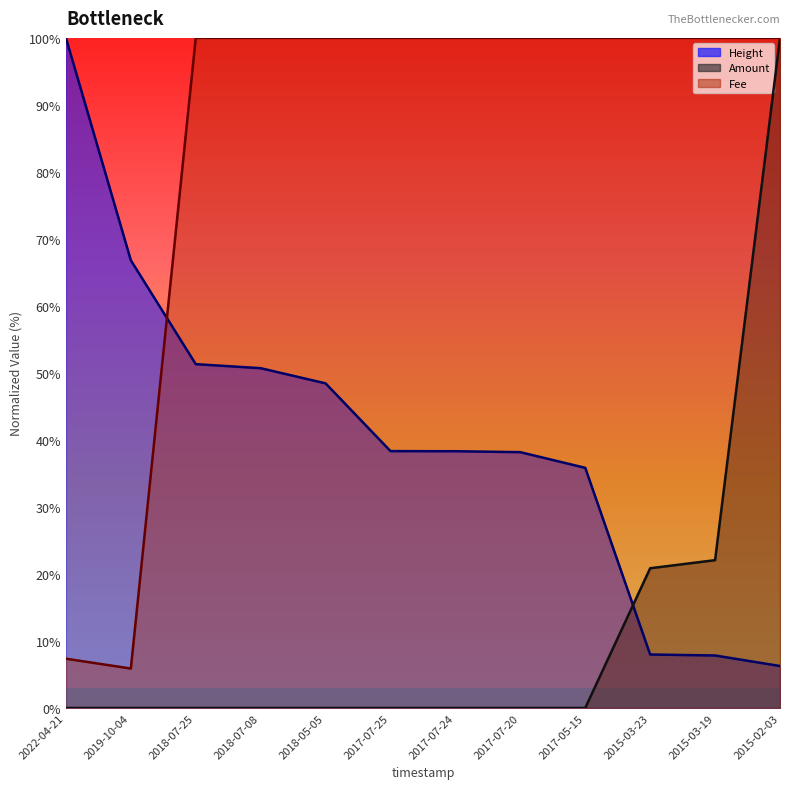

How many intersections are there between Height and Amount?

1